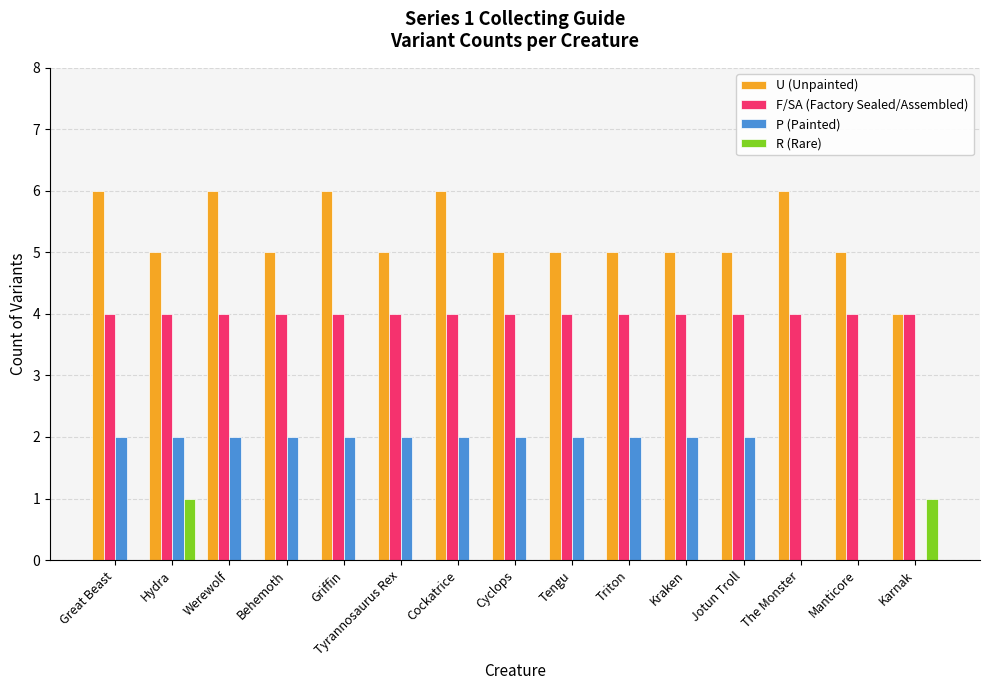

Is it true that P (Painted) equals 2 at Great Beast?

True